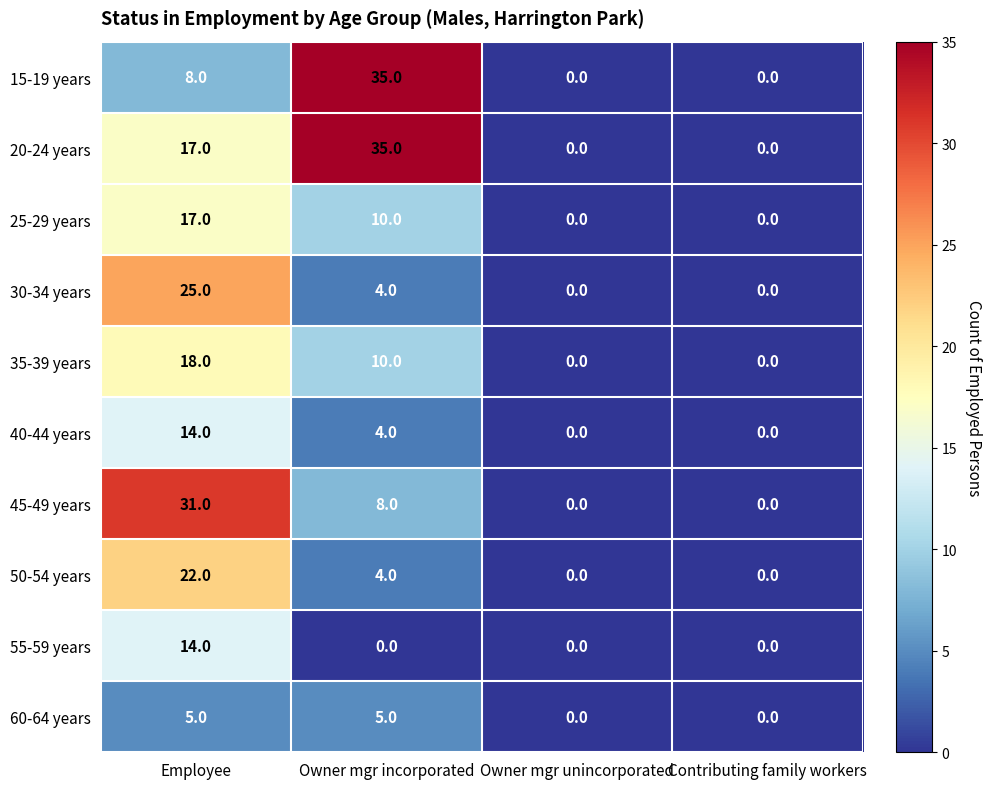

What is the difference between the 20-24 years values at Owner mgr incorporated and Employee?

18